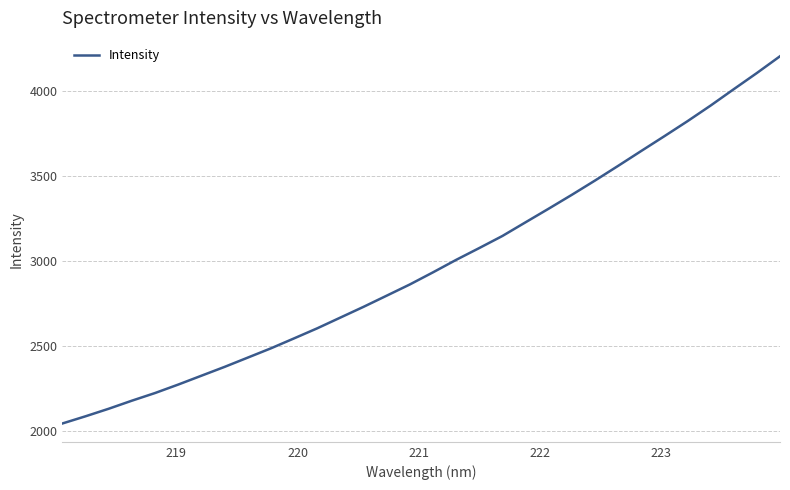

What is the difference between the maximum and minimum values?

2165.3